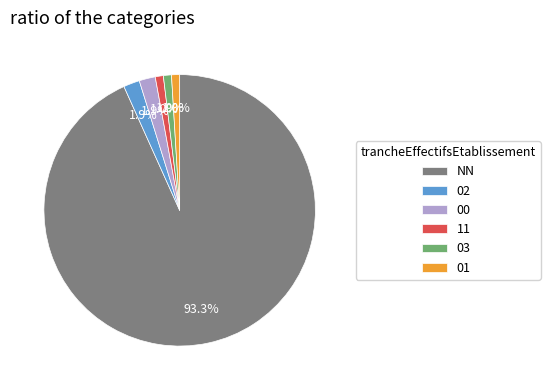

What is the total percentage of 02 and 00?

3.8%